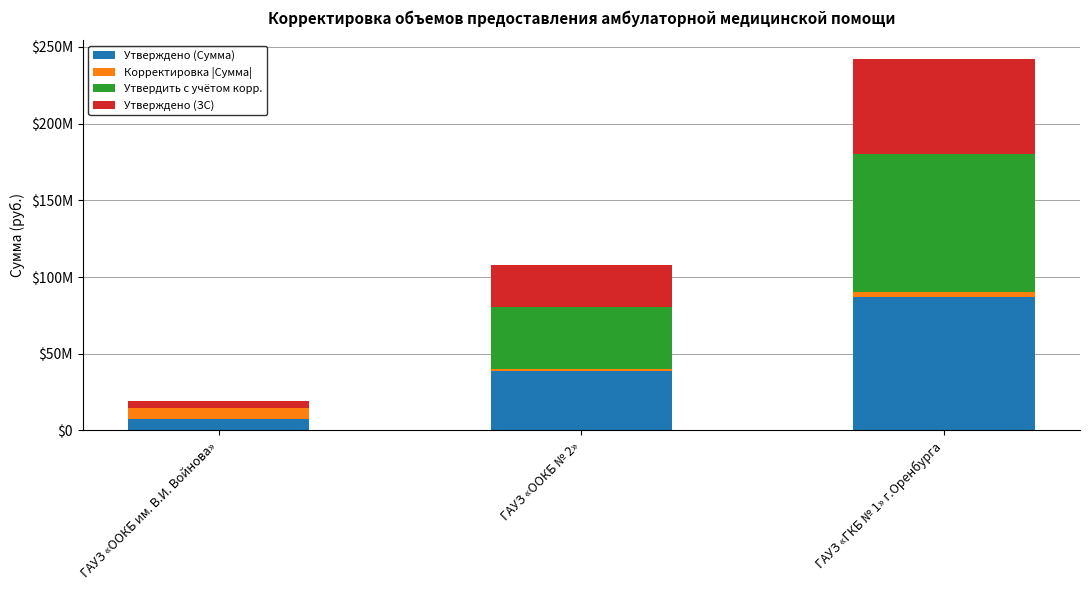

At how many categories does at least one series exceed 72130482?

1